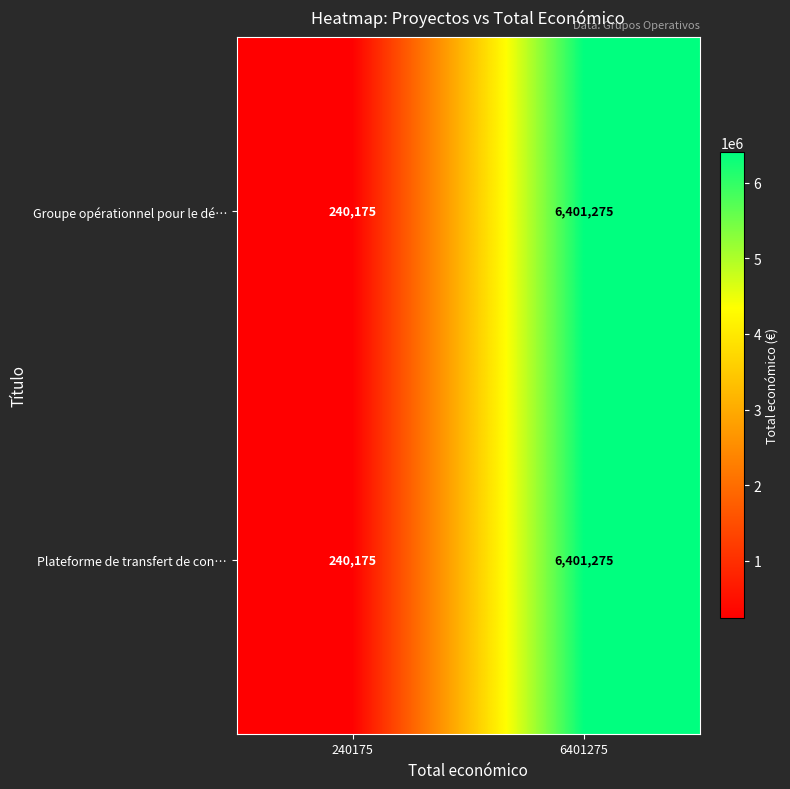

Reading right to left, extract all data points from this chart.

Groupe opérationnel pour le dé…: 6401275=6401275	240175=240175
Plateforme de transfert de con…: 6401275=6401275	240175=240175